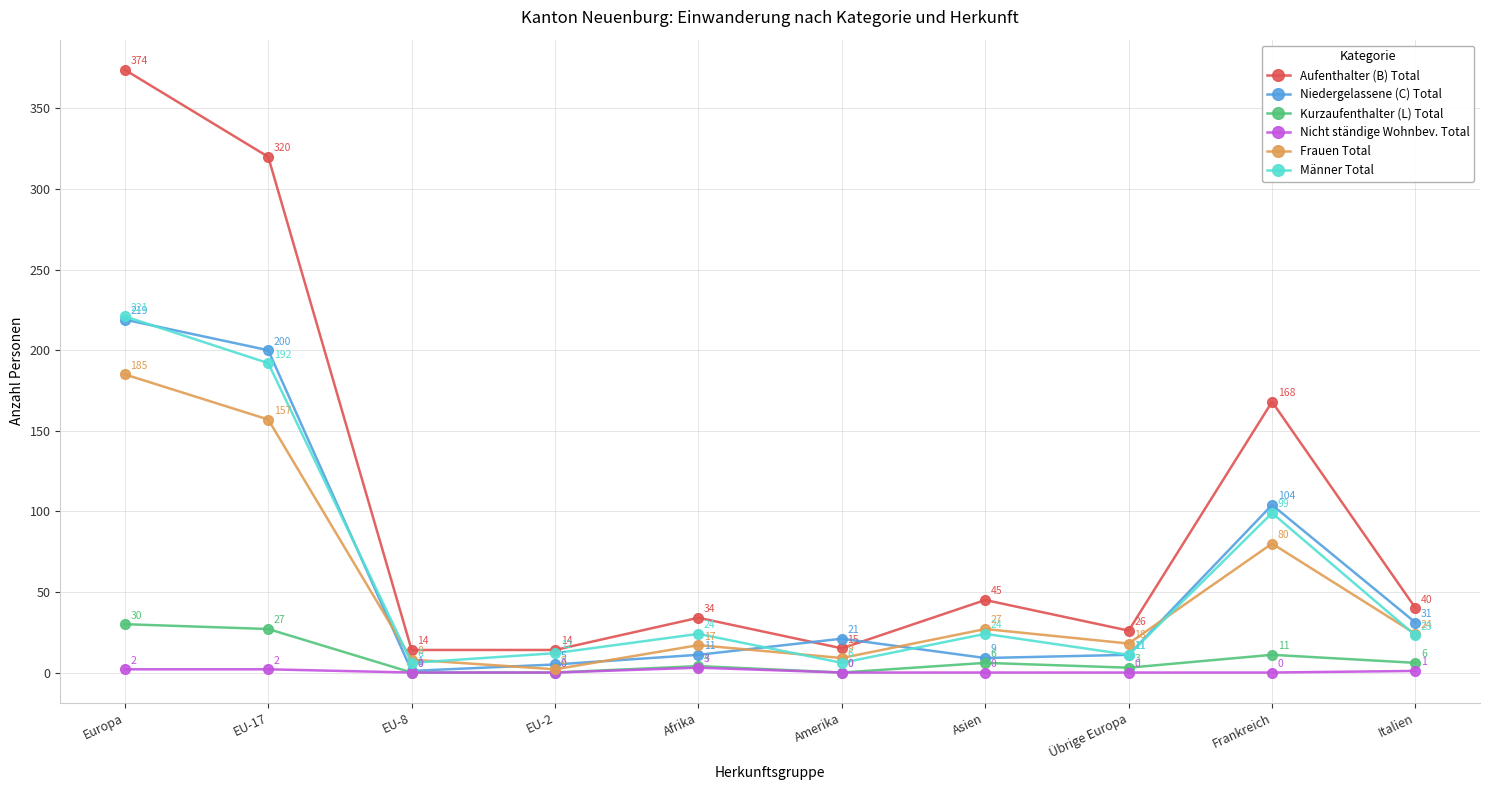

Reading left to right, transcribe all the data shown in this chart.

Aufenthalter (B) Total: 374	320	14	14	34	15	45	26	168	40
Niedergelassene (C) Total: 219	200	1	5	11	21	9	11	104	31
Kurzaufenthalter (L) Total: 30	27	0	0	4	0	6	3	11	6
Nicht ständige Wohnbev. Total: 2	2	0	0	3	0	0	0	0	1
Frauen Total: 185	157	8	2	17	9	27	18	80	24
Männer Total: 221	192	6	12	24	6	24	11	99	23